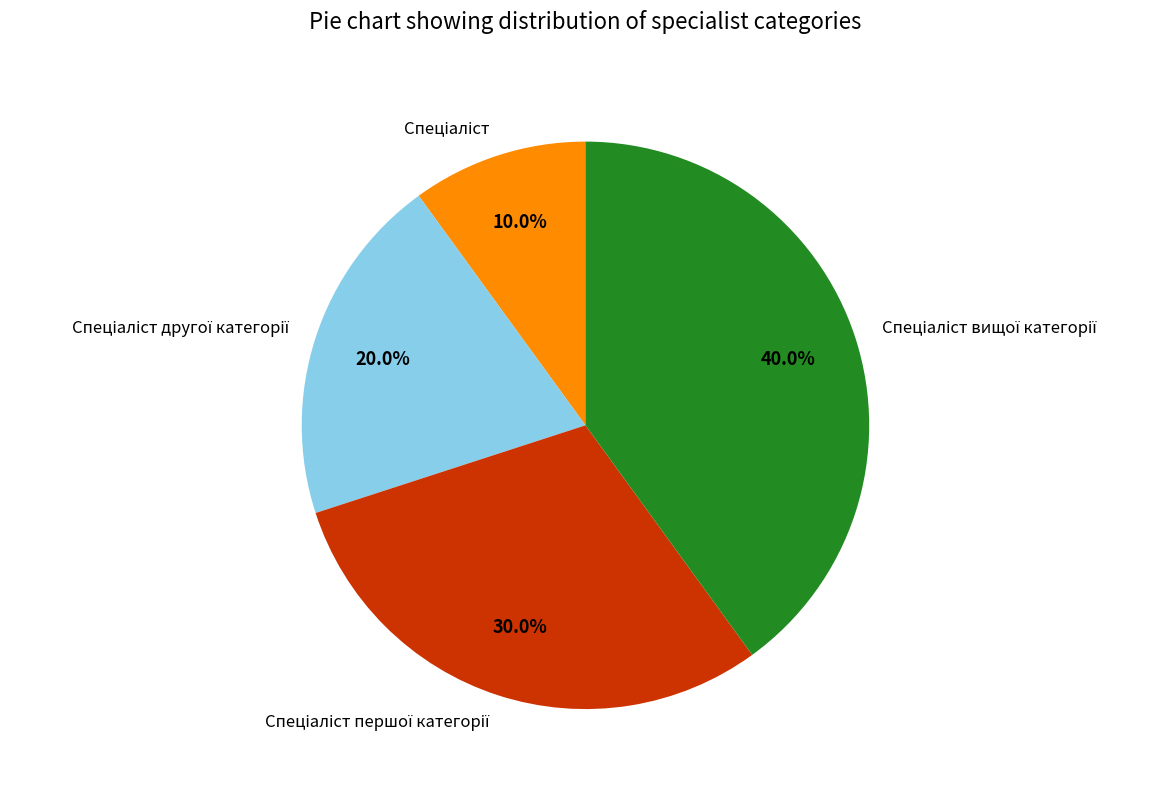

Is there any slice that represents more than half of the pie?

No